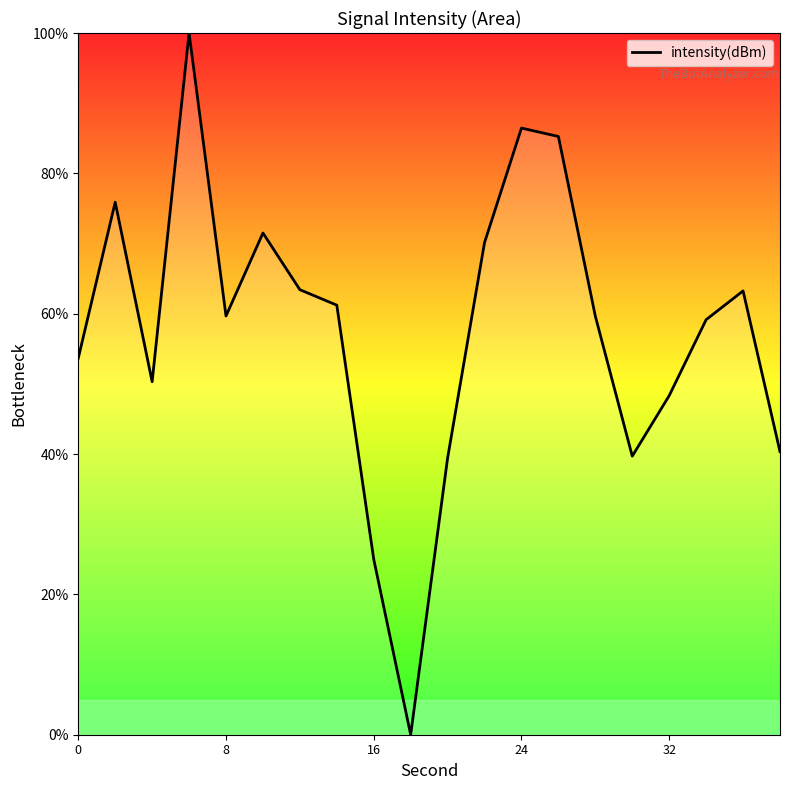

What is the difference between the maximum and minimum values?

100.0